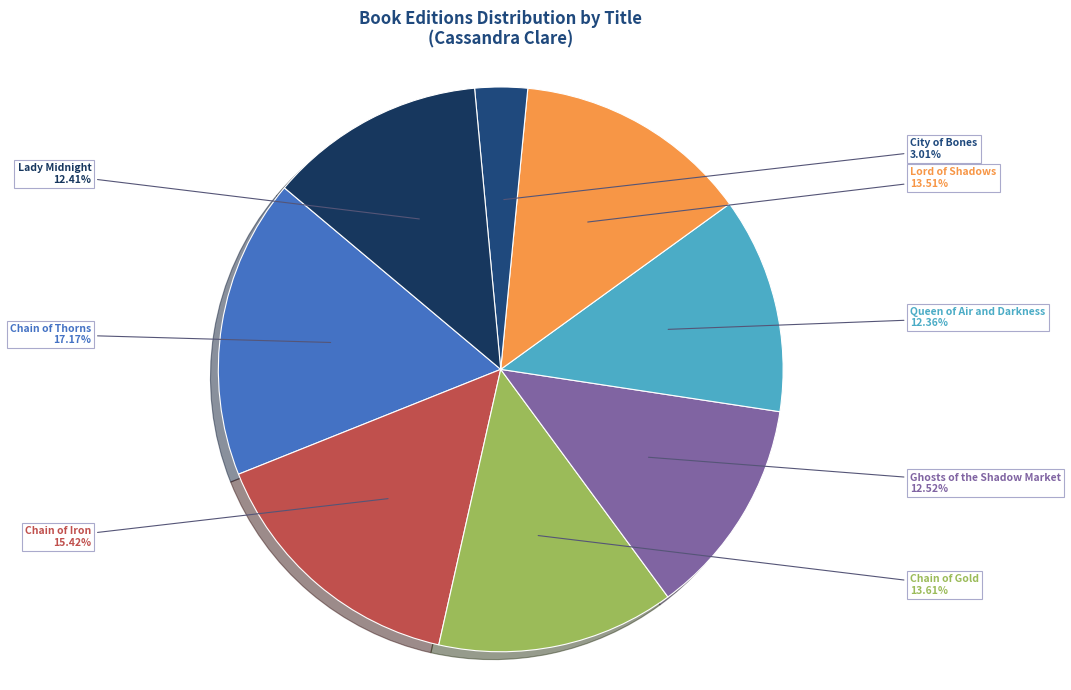

Combined, do Ghosts of the Shadow Market and City of Bones account for over 50%?

No